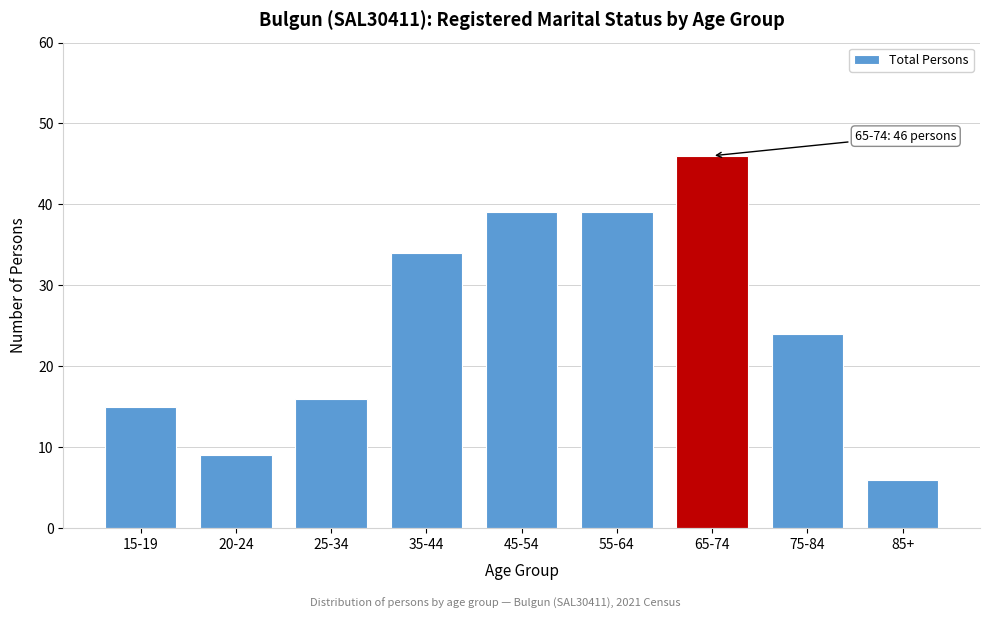

Reading right to left, transcribe all the data shown in this chart.

85+=6	75-84=24	65-74=46	55-64=39	45-54=39	35-44=34	25-34=16	20-24=9	15-19=15